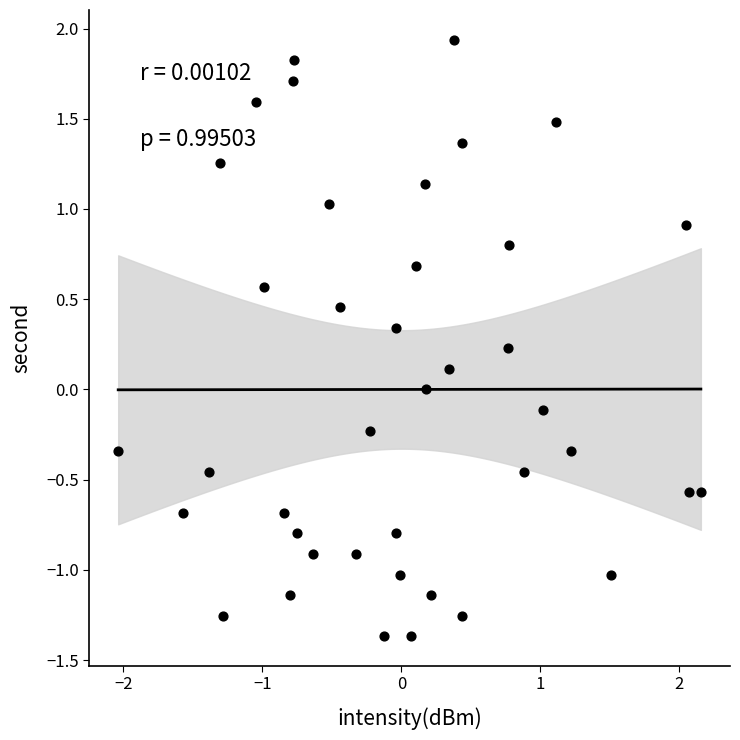

What is the range of X values (max minus min)?

4.2